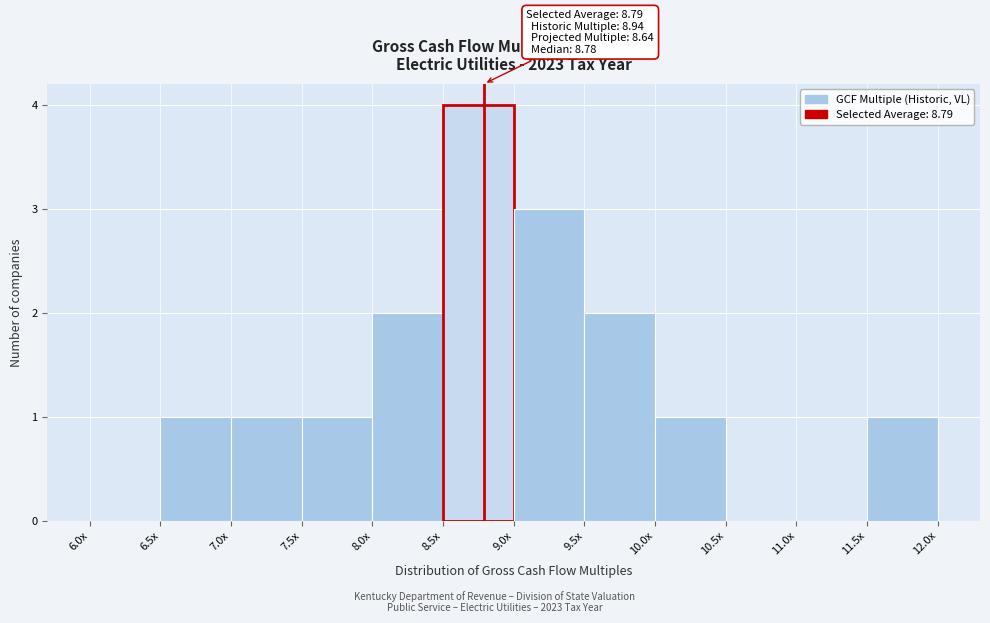

Reading left to right, transcribe all the data shown in this chart.

6.0x=0	6.5x=1	7.0x=1	7.5x=1	8.0x=2	8.5x=4	9.0x=3	9.5x=2	10.0x=1	10.5x=0	11.0x=0	11.5x=1